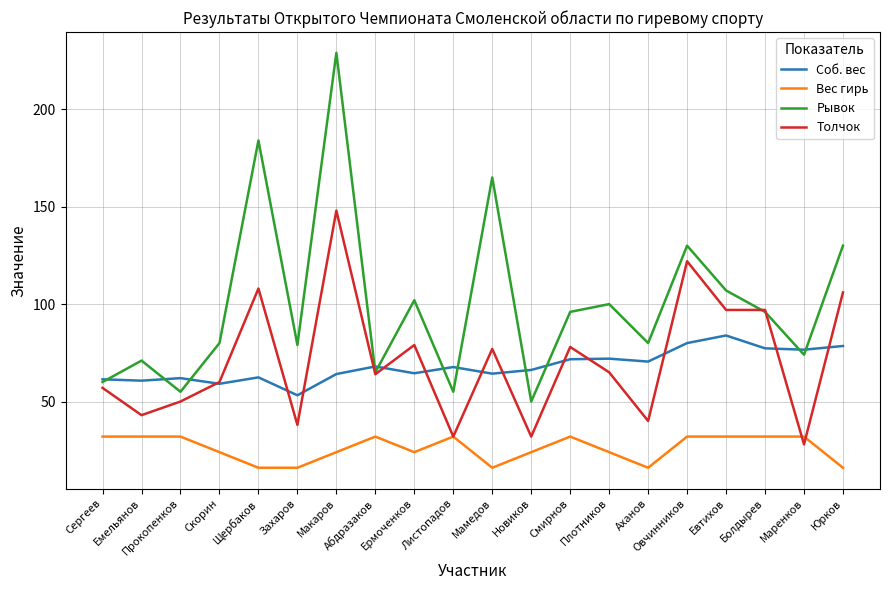

True or false: Рывок and Вес гирь cross at least once.

False